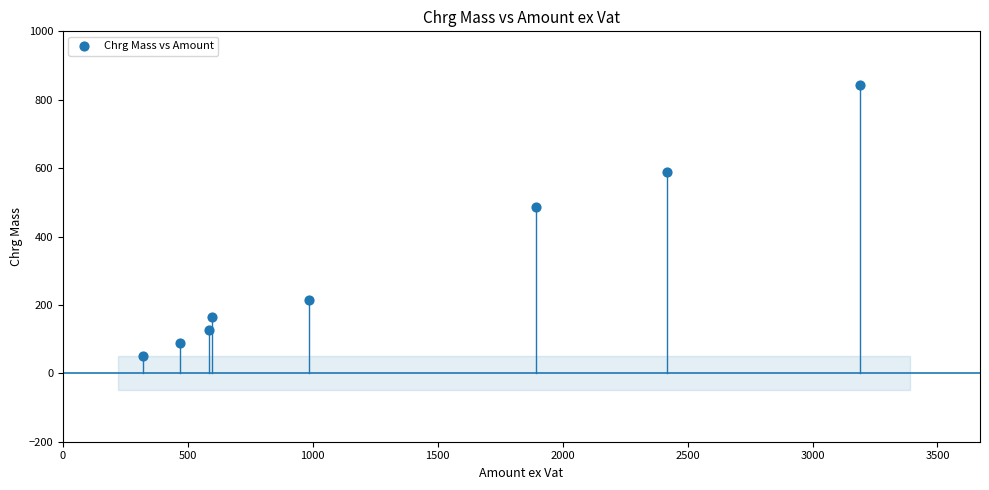

What Y value in the scatter plot is closest to 447?

486